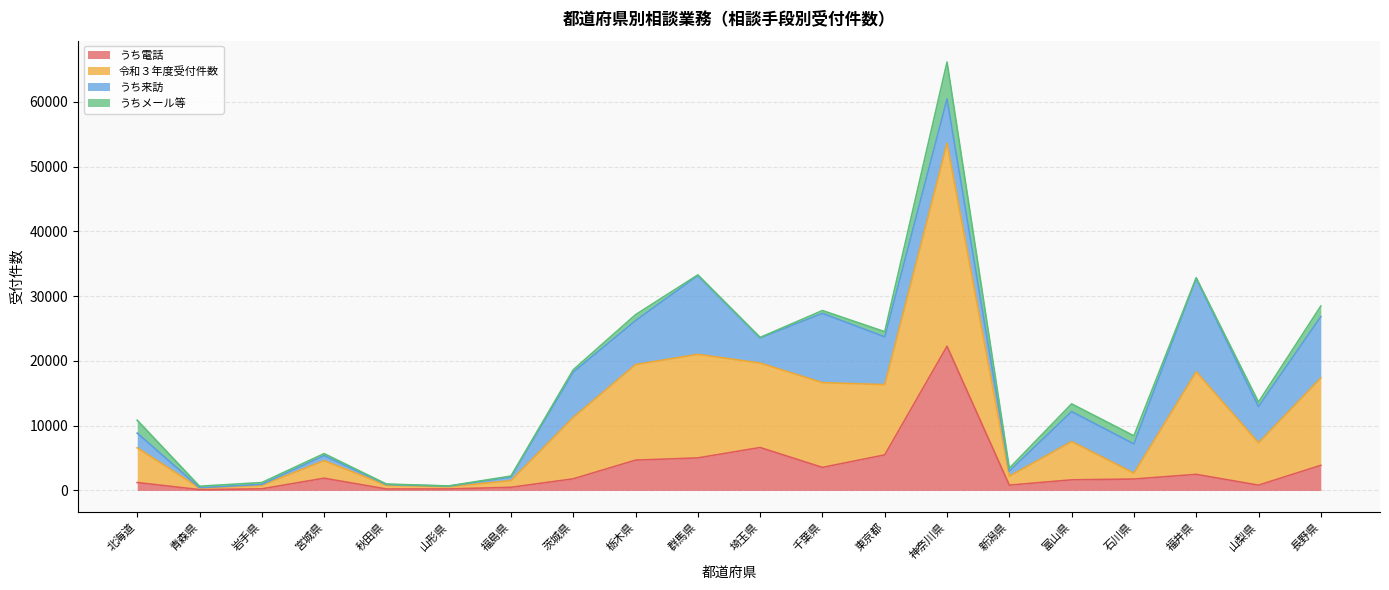

How many lines are shown in the chart?

4